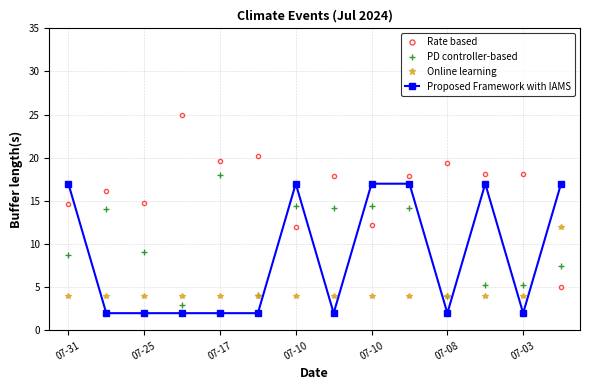

How many intersections are there between Rate based and PD controller-based?

5